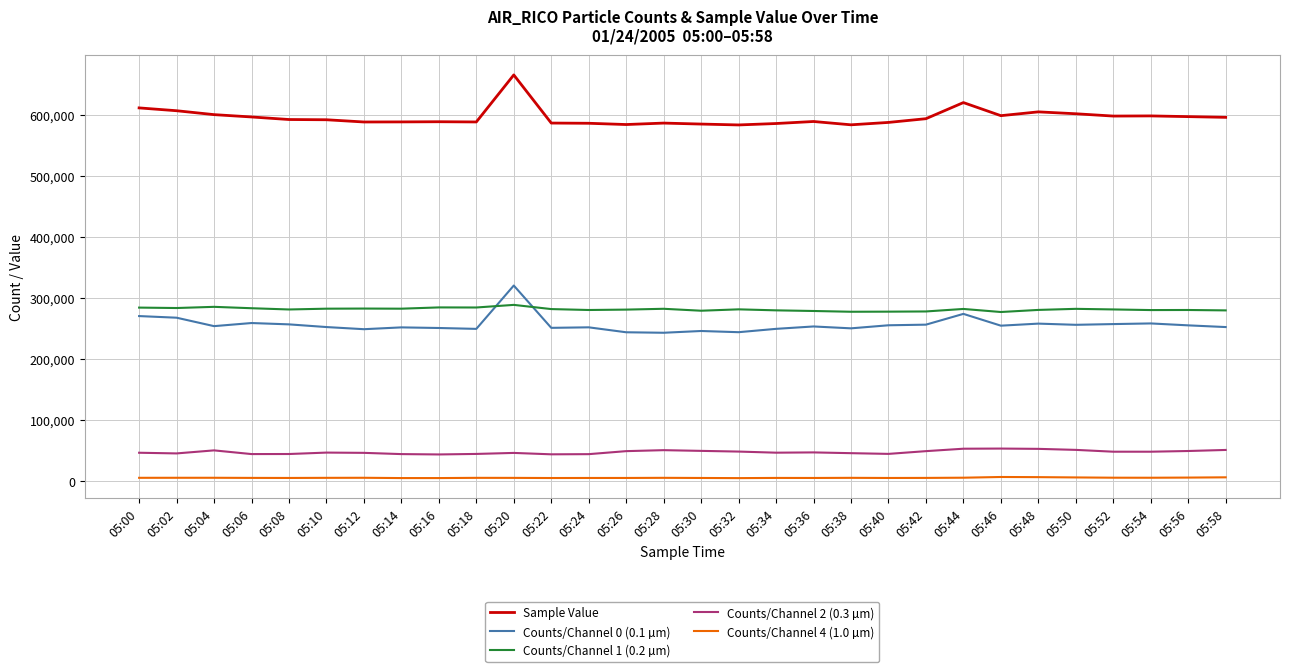

List the series in order of their peak value, lowest first.

Counts/Channel 4 (1.0 µm), Counts/Channel 2 (0.3 µm), Counts/Channel 1 (0.2 µm), Counts/Channel 0 (0.1 µm), Sample Value